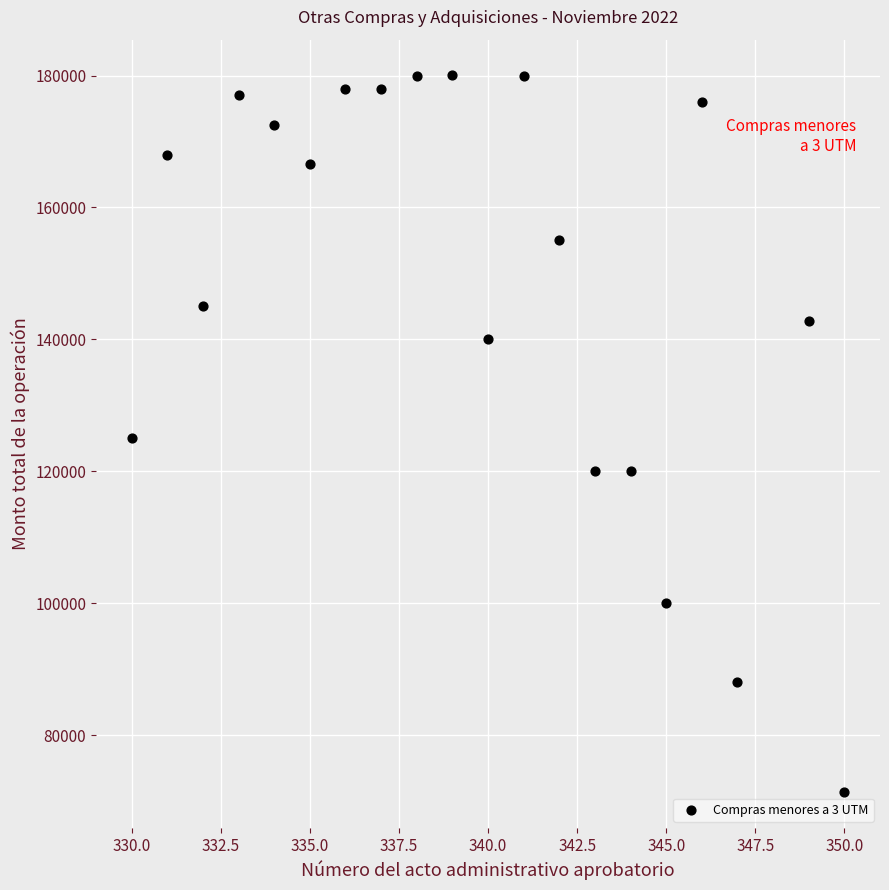

What is the range of Y values (max minus min)?

108605